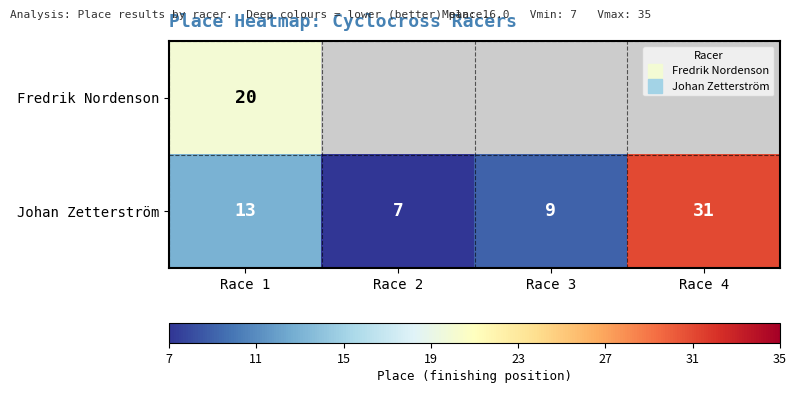

What is the minimum value for Fredrik Nordenson?

20.0